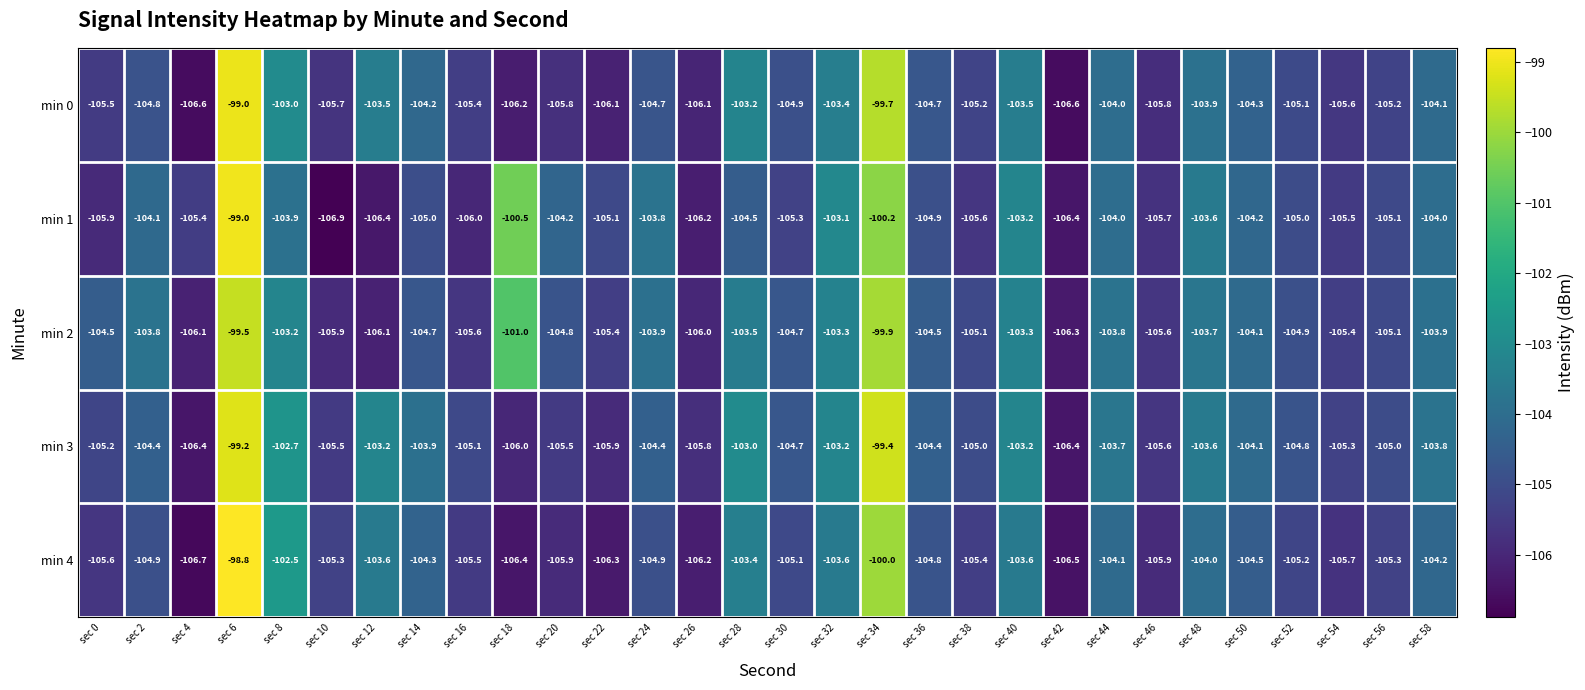

Where is min 3 nearest to the value -102?

sec 8